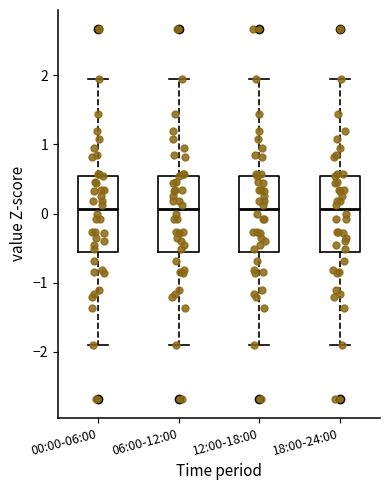

Where is the upper edge of the box for 12:00-18:00 on the y-axis? The values are not printed on the chart, so give them approximately, as read against the axis.

0.6